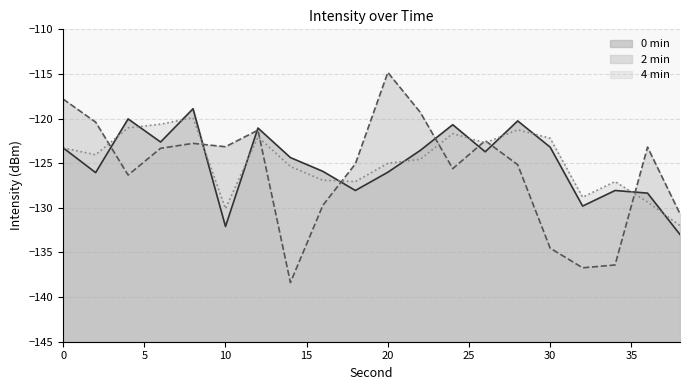

Reading left to right, transcribe all the data shown in this chart.

0 min: 0=-123.3	2=-126.1	4=-120.0	6=-122.6	8=-118.9	10=-132.1	12=-121.1	14=-124.4	16=-125.9	18=-128.1	20=-126.0	22=-123.6	24=-120.7	26=-123.7	28=-120.3	30=-123.2	32=-129.8	34=-128.1	36=-128.4	38=-133.0
2 min: 0=-117.8	2=-120.4	4=-126.3	6=-123.3	8=-122.8	10=-123.2	12=-121.3	14=-138.4	16=-129.7	18=-125.1	20=-114.8	22=-119.3	24=-125.6	26=-122.5	28=-125.2	30=-134.5	32=-136.7	34=-136.4	36=-123.2	38=-130.7
4 min: 0=-123.3	2=-124.1	4=-121.0	6=-120.6	8=-119.9	10=-130.1	12=-122.1	14=-125.4	16=-126.9	18=-127.1	20=-125.0	22=-124.6	24=-121.7	26=-122.7	28=-121.3	30=-122.2	32=-128.8	34=-127.1	36=-129.4	38=-132.0